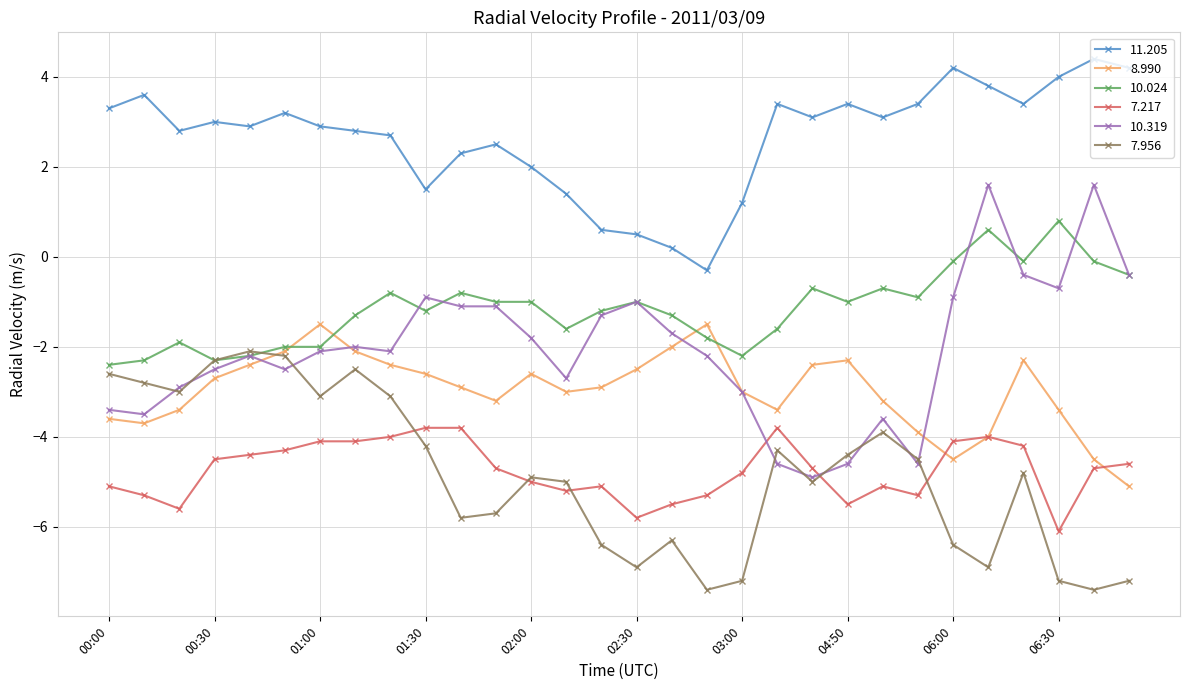

Which series has the largest range (max minus min)?

10.319